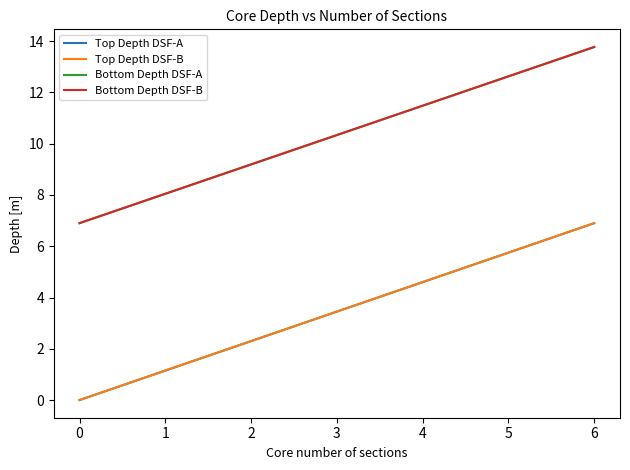

Reading right to left, list all the values displayed in this chart.

Top Depth DSF-A: 6.9	0.0
Top Depth DSF-B: 6.9	0.0
Bottom Depth DSF-A: 13.8	6.9
Bottom Depth DSF-B: 13.8	6.9